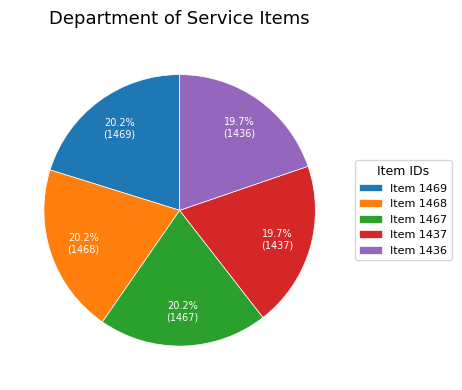

True or false: Item 1467 accounts for 20% of the total.

True